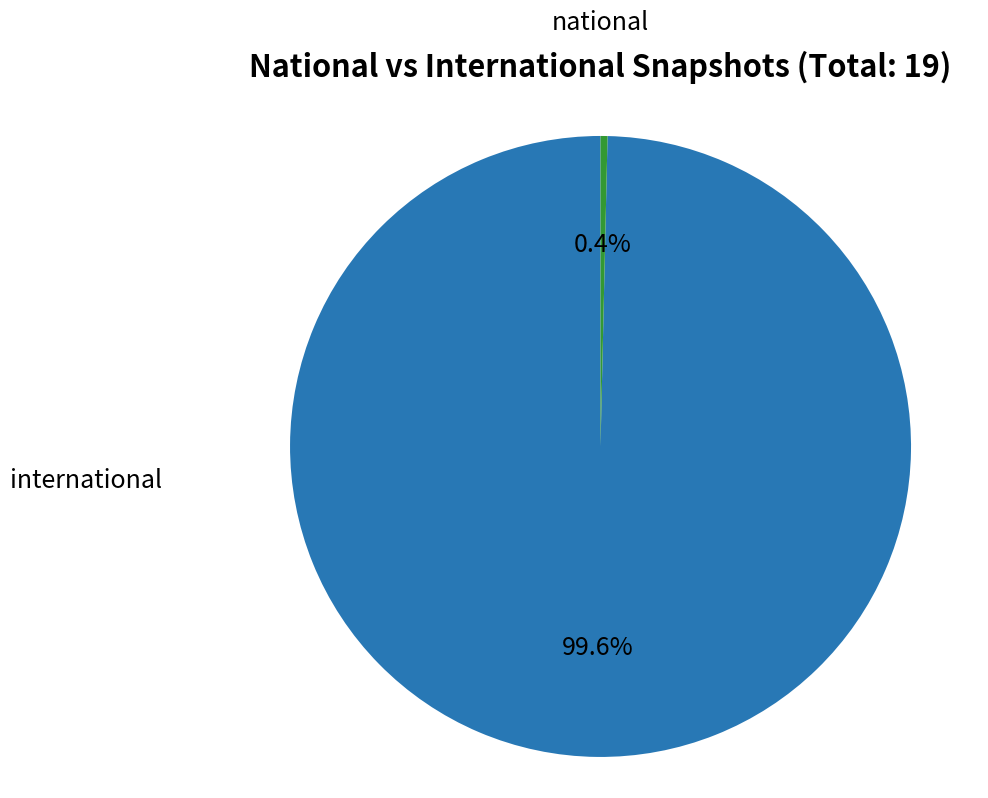

Does any single category account for the majority?

Yes